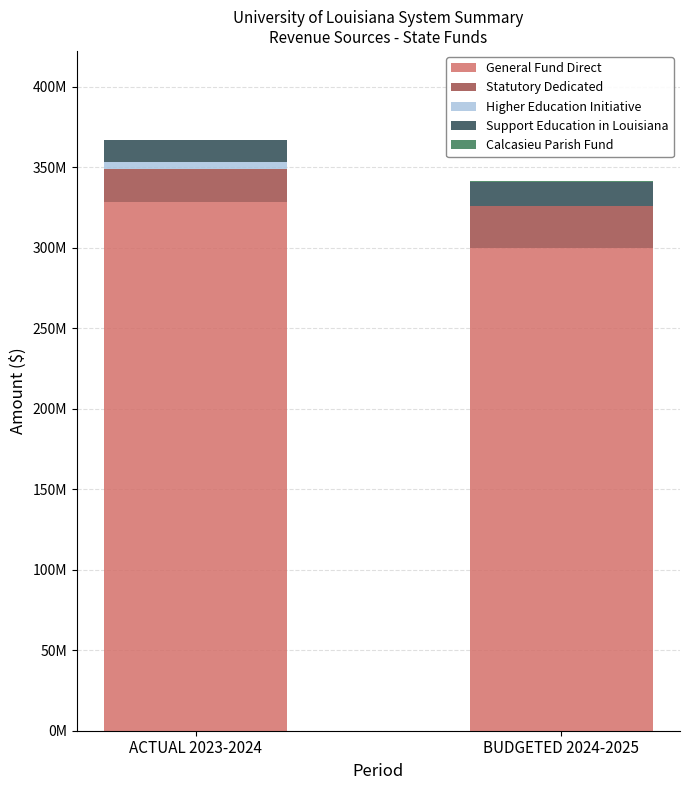

Does the chart contain stacked bars?

Yes